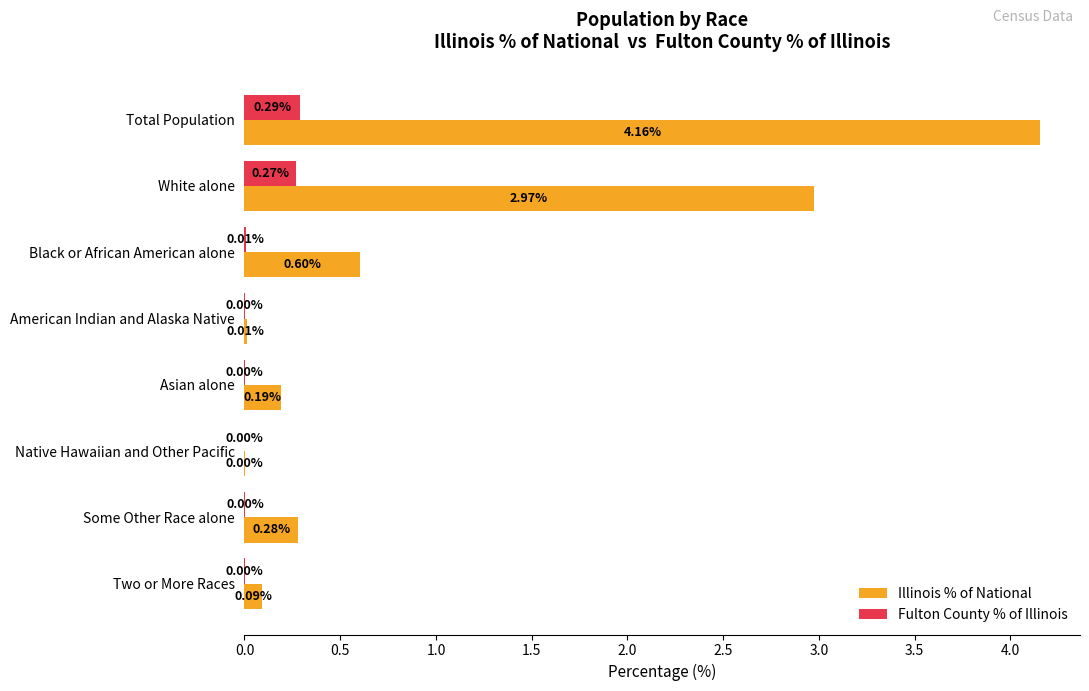

Which category has the highest value in the Fulton County % of Illinois series?

Total Population